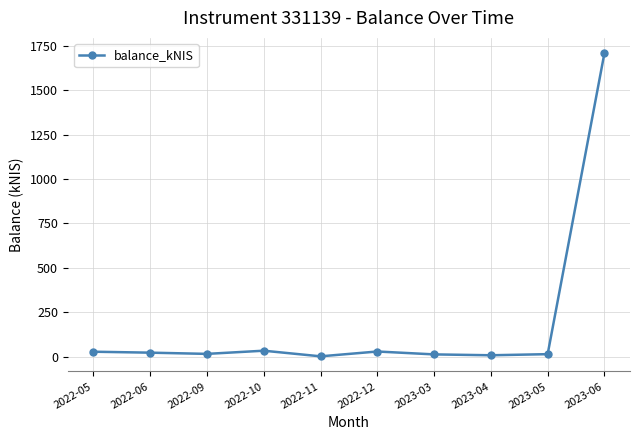

What is the average value?

187.2